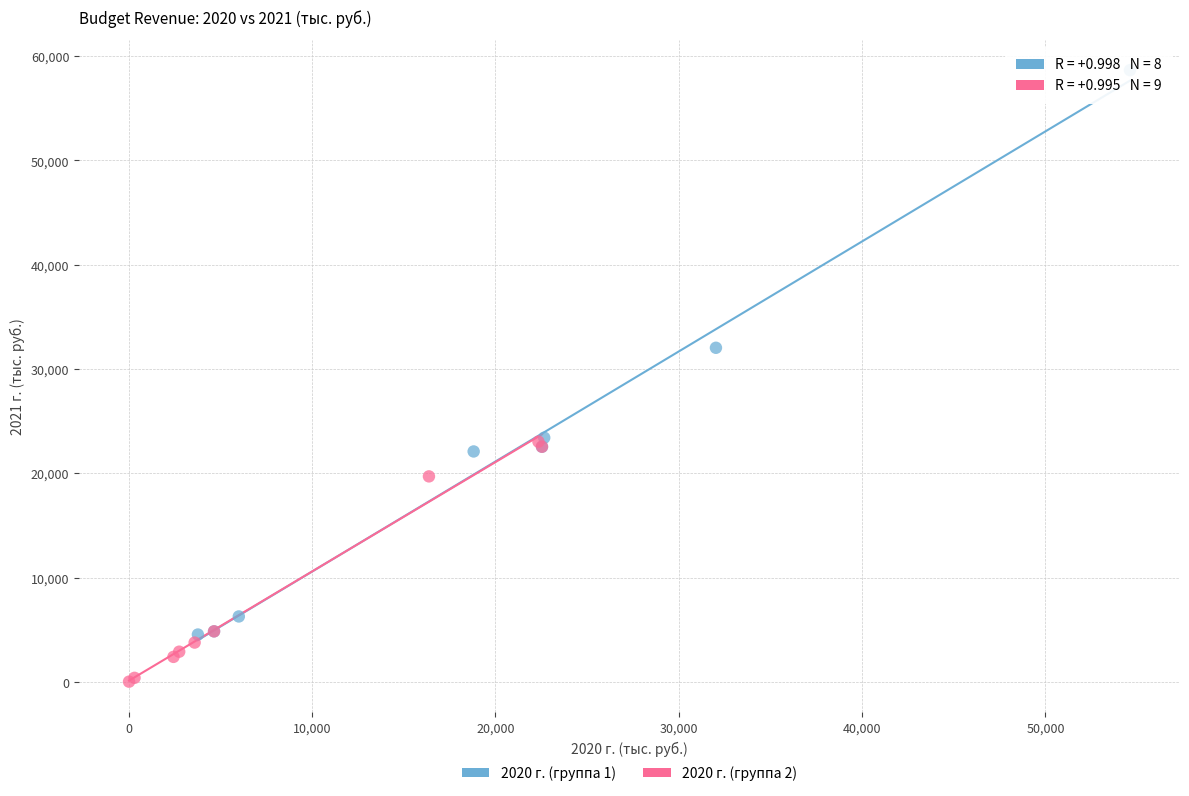

Which series has the widest spread of Y values?

2020 г. (группа 1)